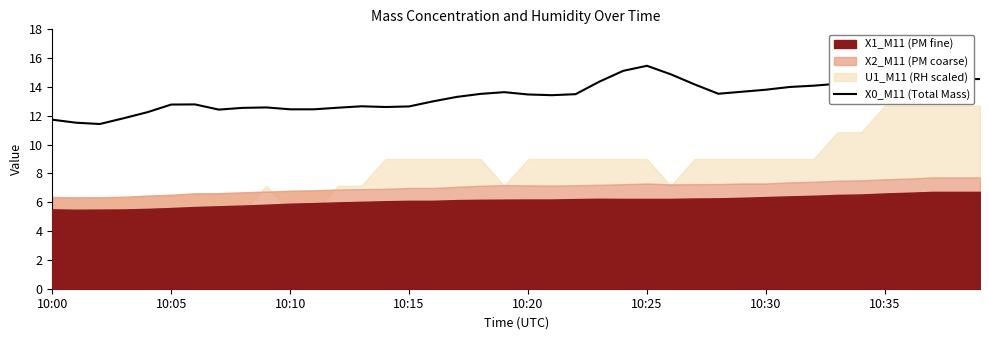

What is the change in value from 26 to 31?

-0.9